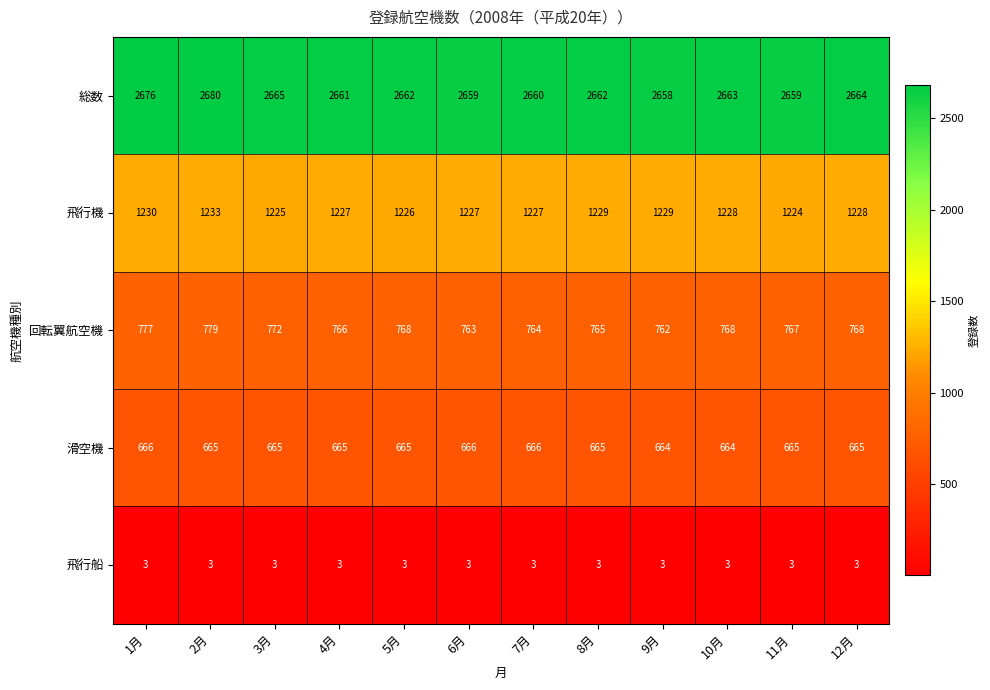

True or false: 回転翼航空機 has a value of 767 at 11月.

True